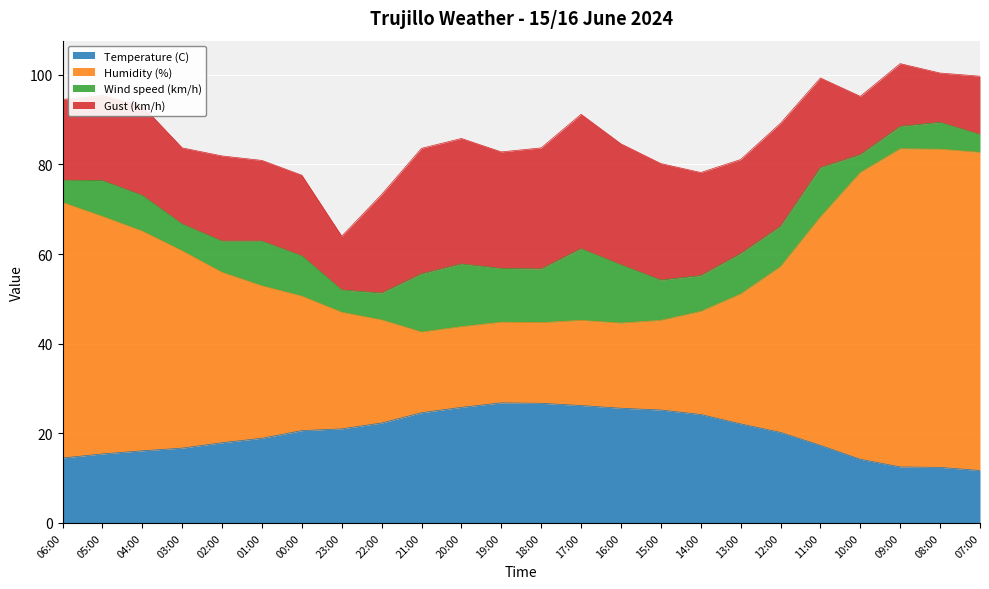

Between 11:00 and 09:00, which series saw the biggest shift?

Humidity (%)